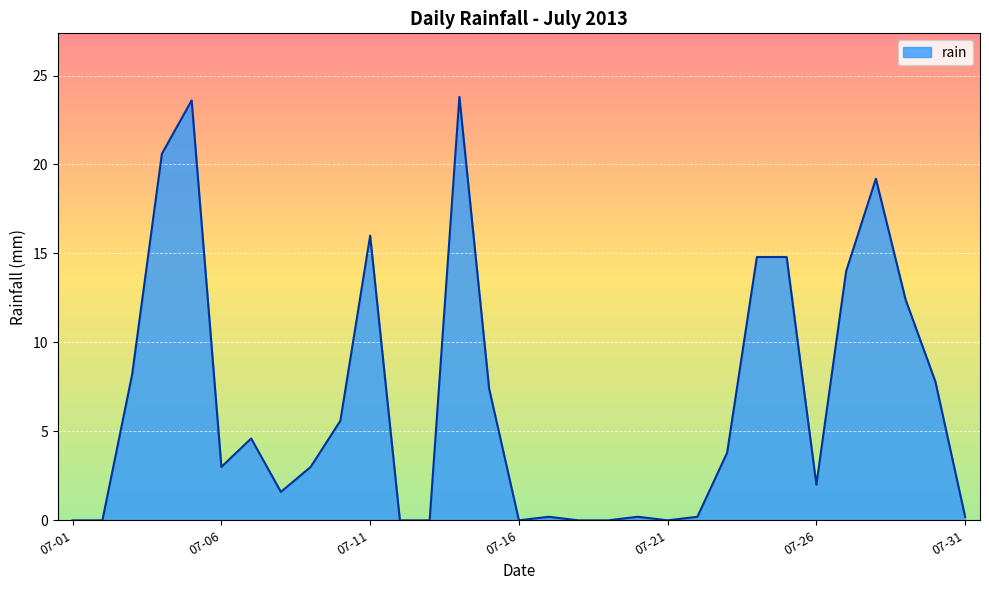

Reading left to right, what are all the values shown in this chart?

0.0	0.0	8.2	20.6	23.6	3.0	4.6	1.6	3.0	5.6	16.0	0.0	0.0	23.8	7.4	0.0	0.2	0.0	0.0	0.2	0.0	0.2	3.8	14.8	14.8	2.0	14.0	19.2	12.4	7.8	0.2